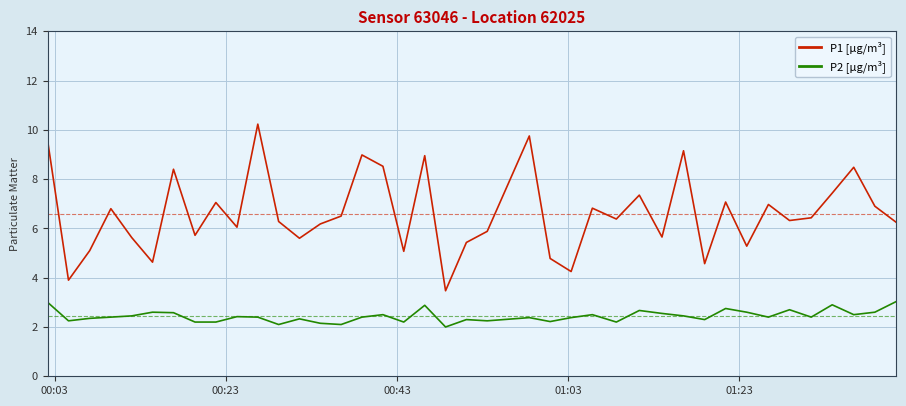

True or false: P1 [µg/m³] and P2 [µg/m³] intersect in this chart.

False